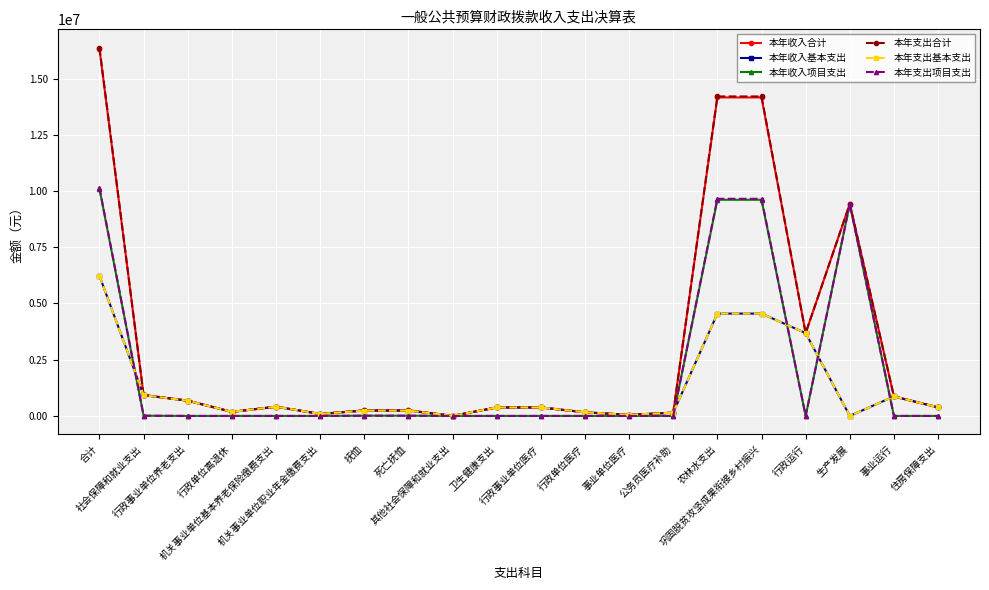

Which series has the largest total across all categories?

本年支出合计